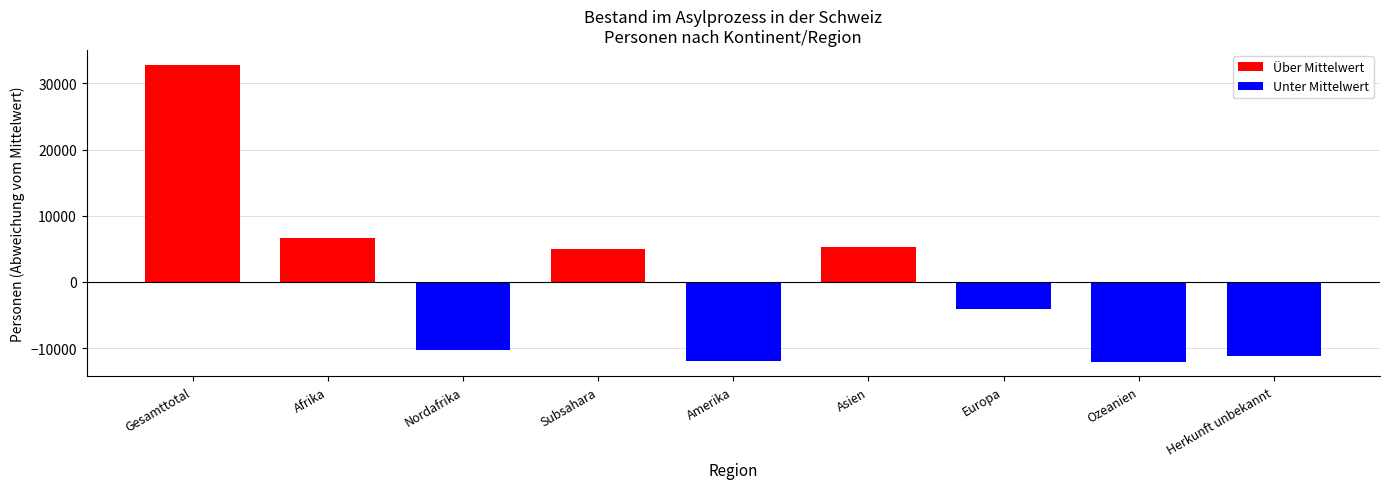

How many bars are there in total?

9